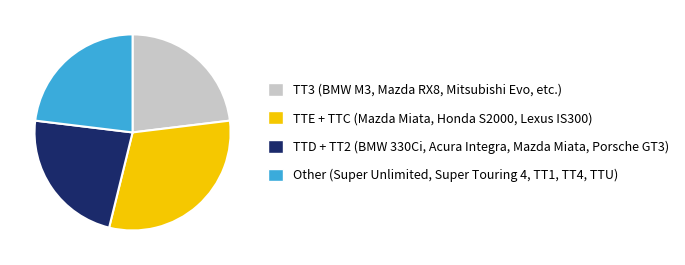

Is there any slice that represents more than half of the pie?

No